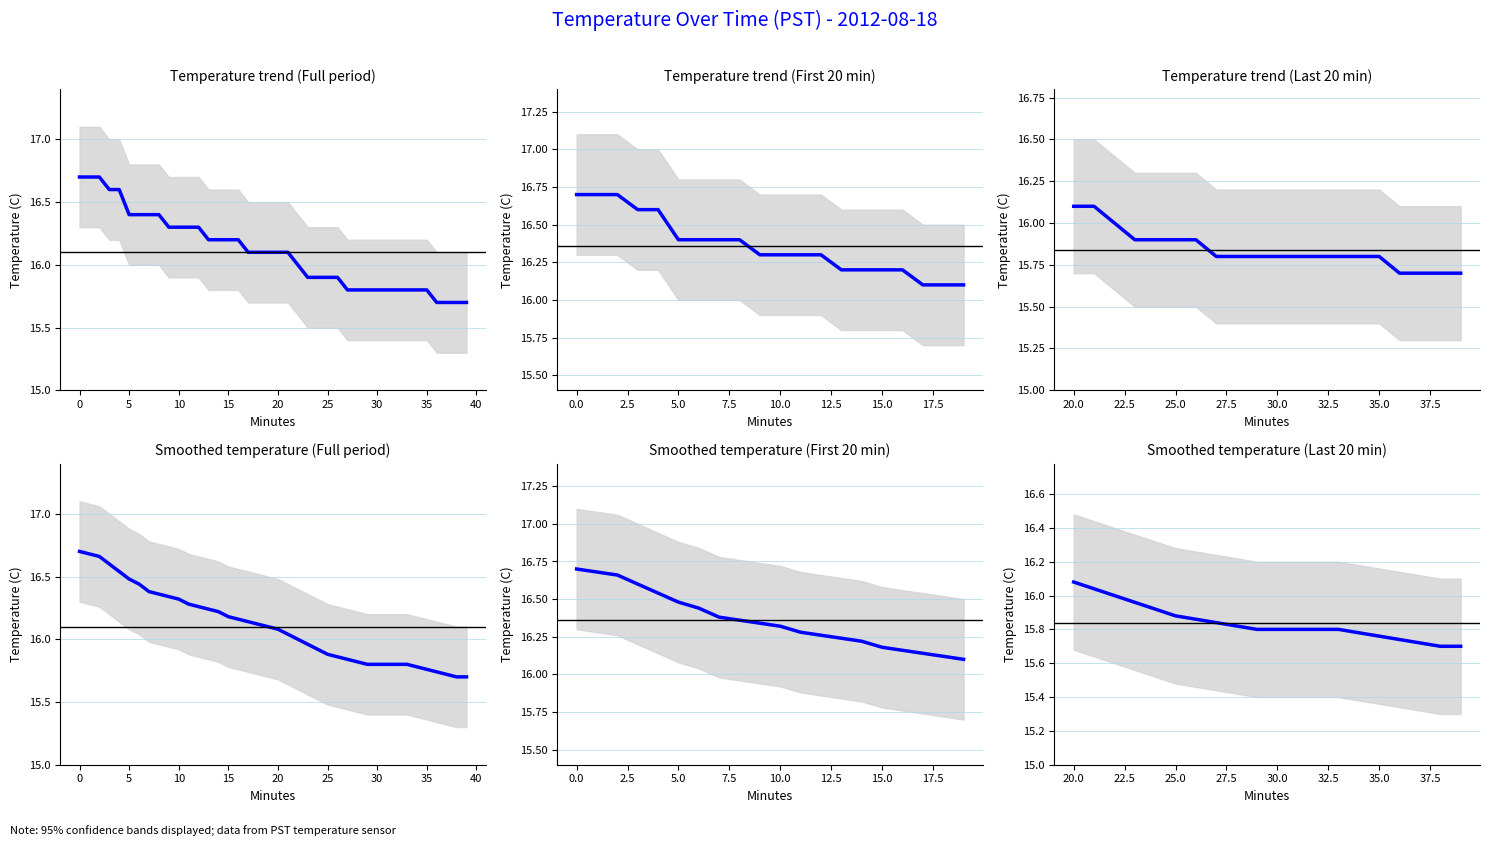

True or false: the data has more than 0 interior local peaks.

False